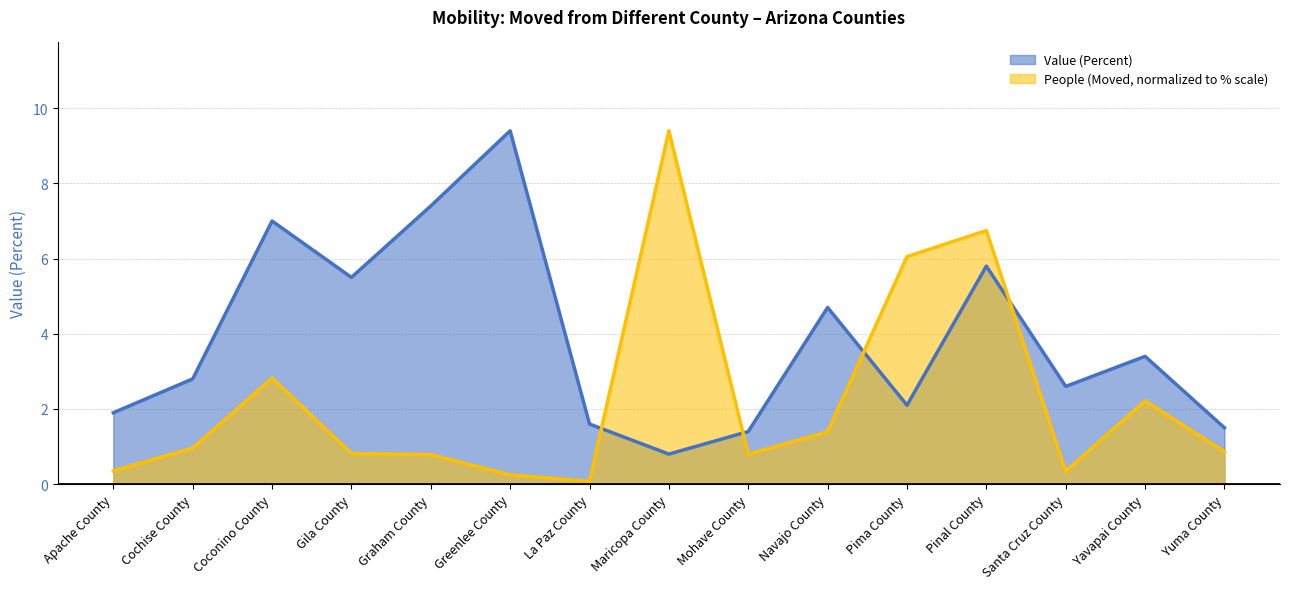

Between which two adjacent categories do Value (Percent) and People (Moved) first intersect?

La Paz County and Maricopa County